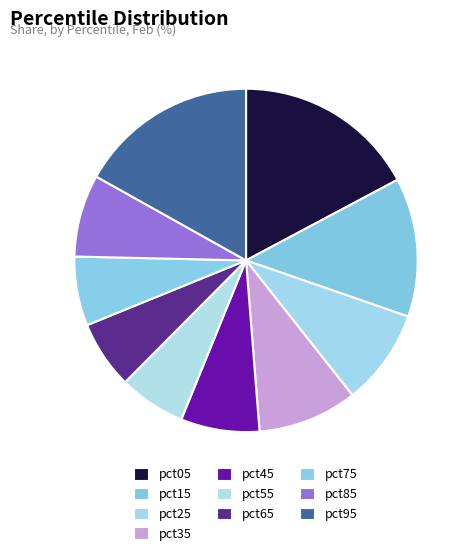

Count the number of slices in the pie.

10